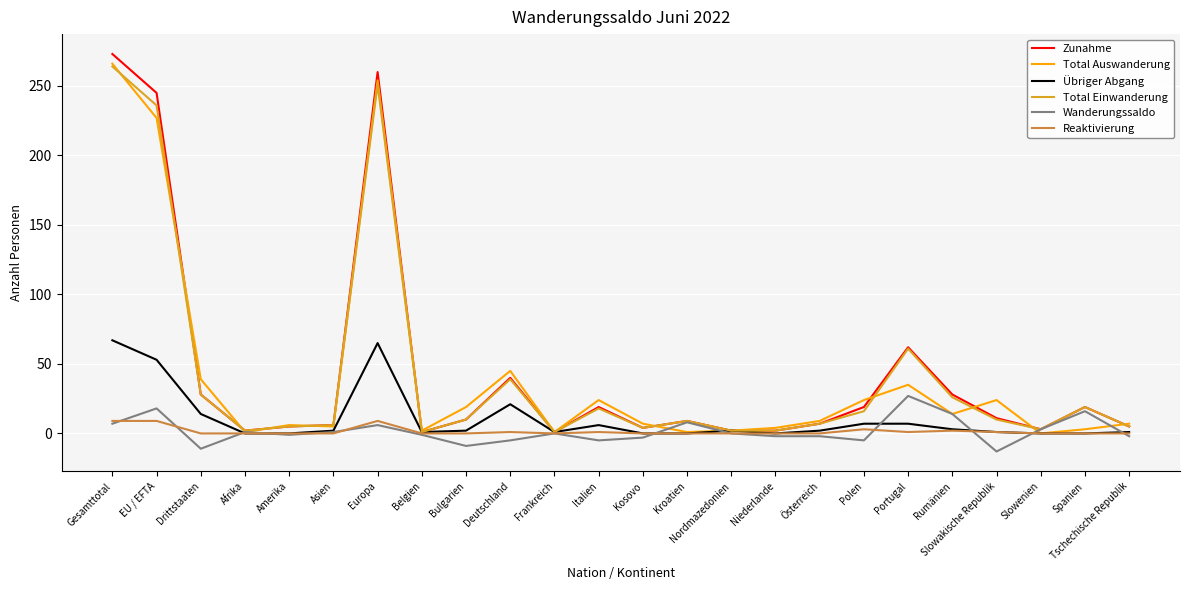

Between Europa and Portugal, which series saw the biggest shift?

Total Auswanderung